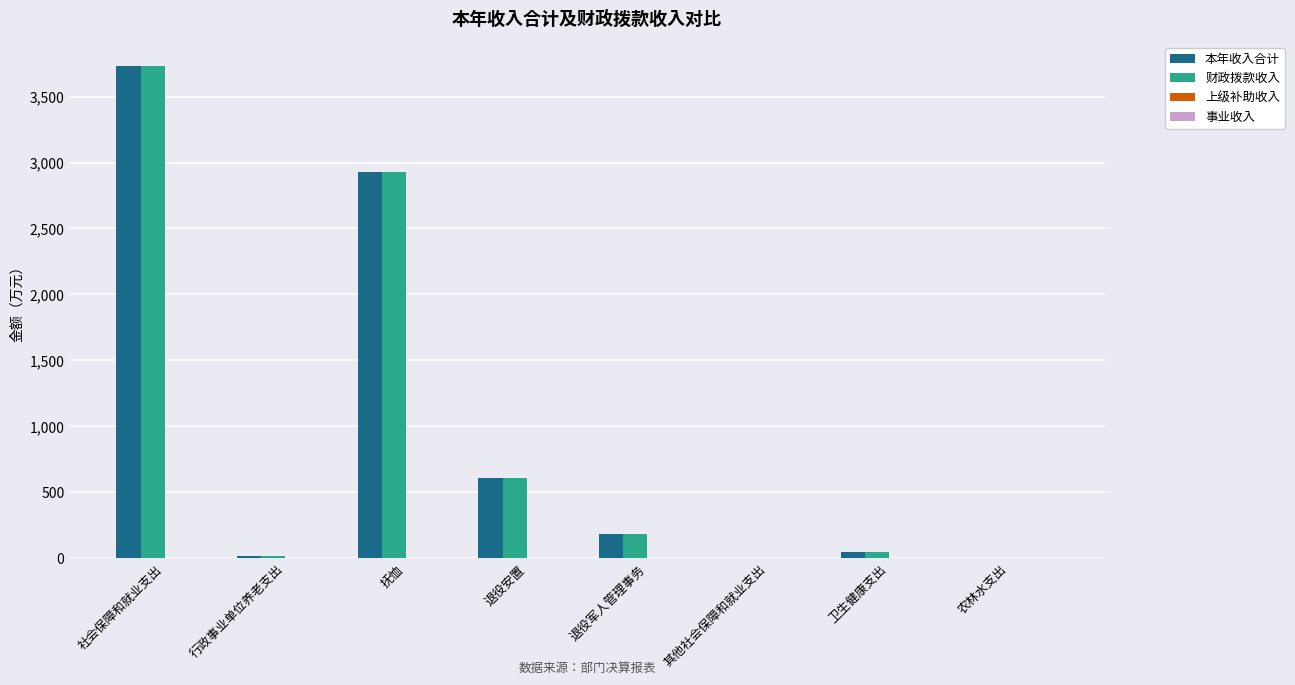

What is the maximum value for 财政拨款收入?

3730.2